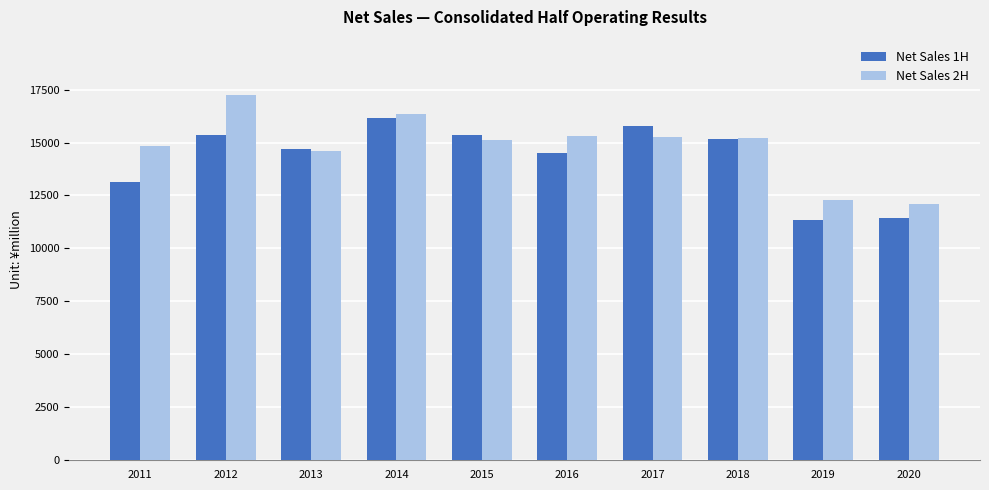

Count the number of categories in the chart.

10